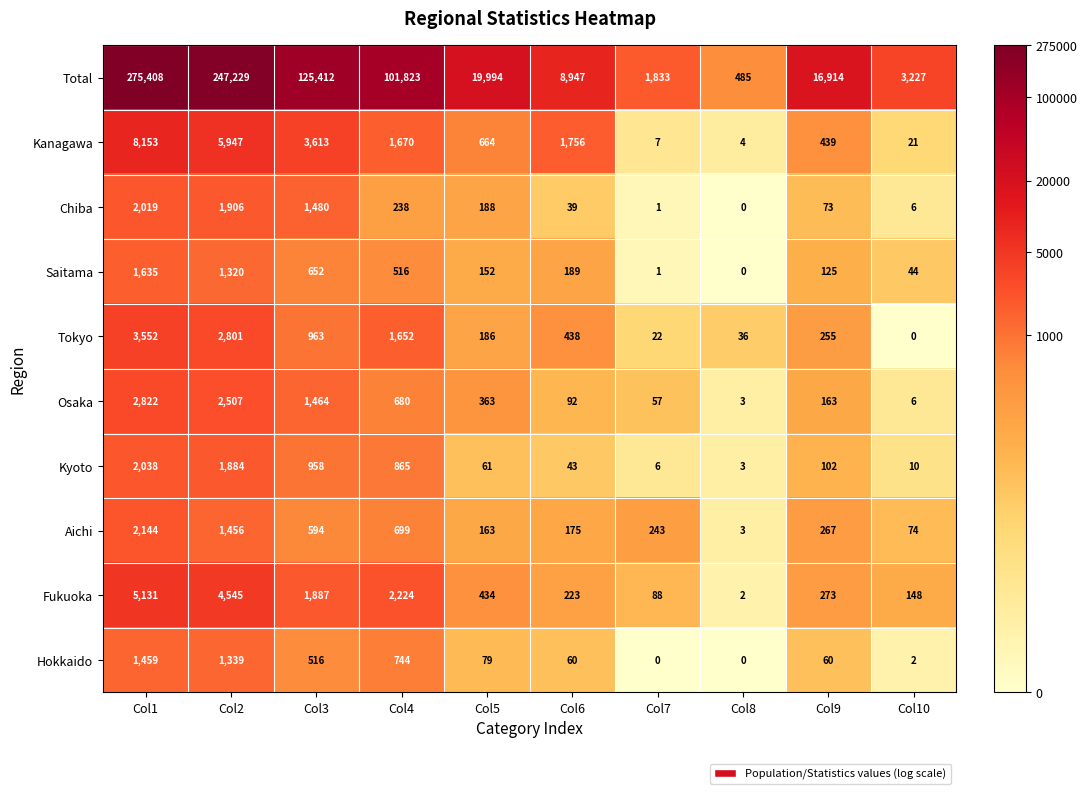

How many data points in Tokyo are less than 438?

5